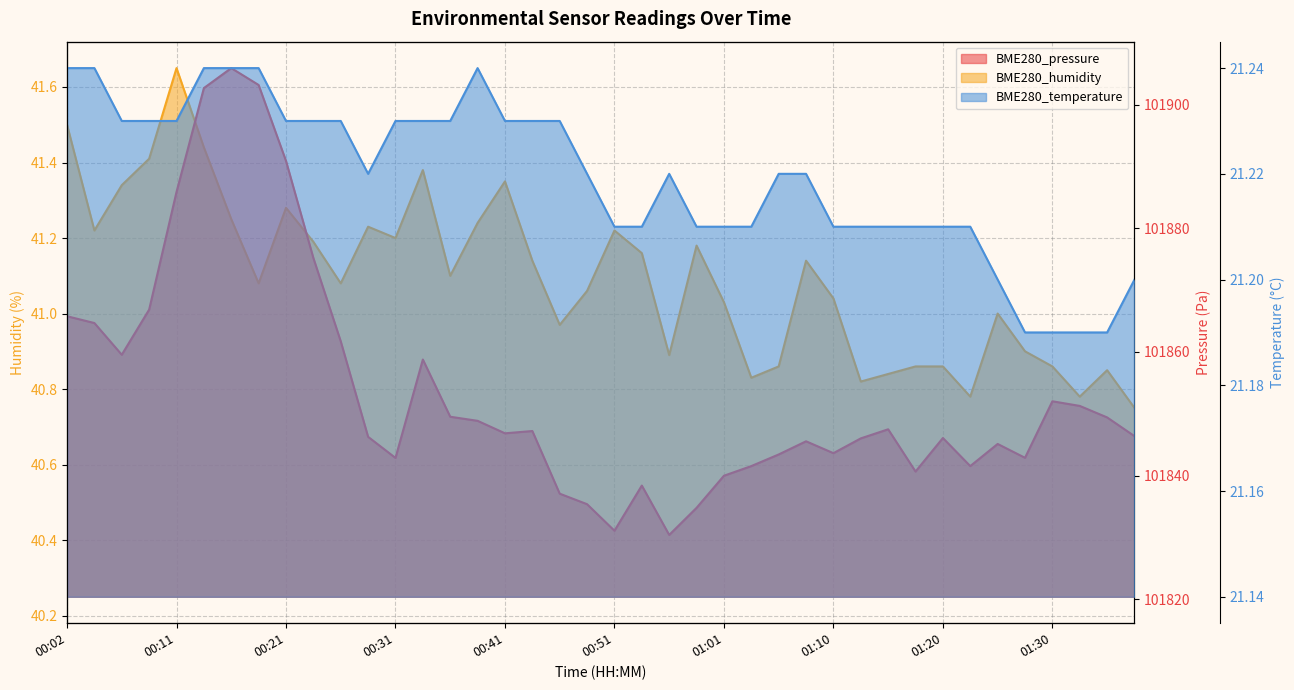

How many interior local valleys does the BME280_temperature series have?

1